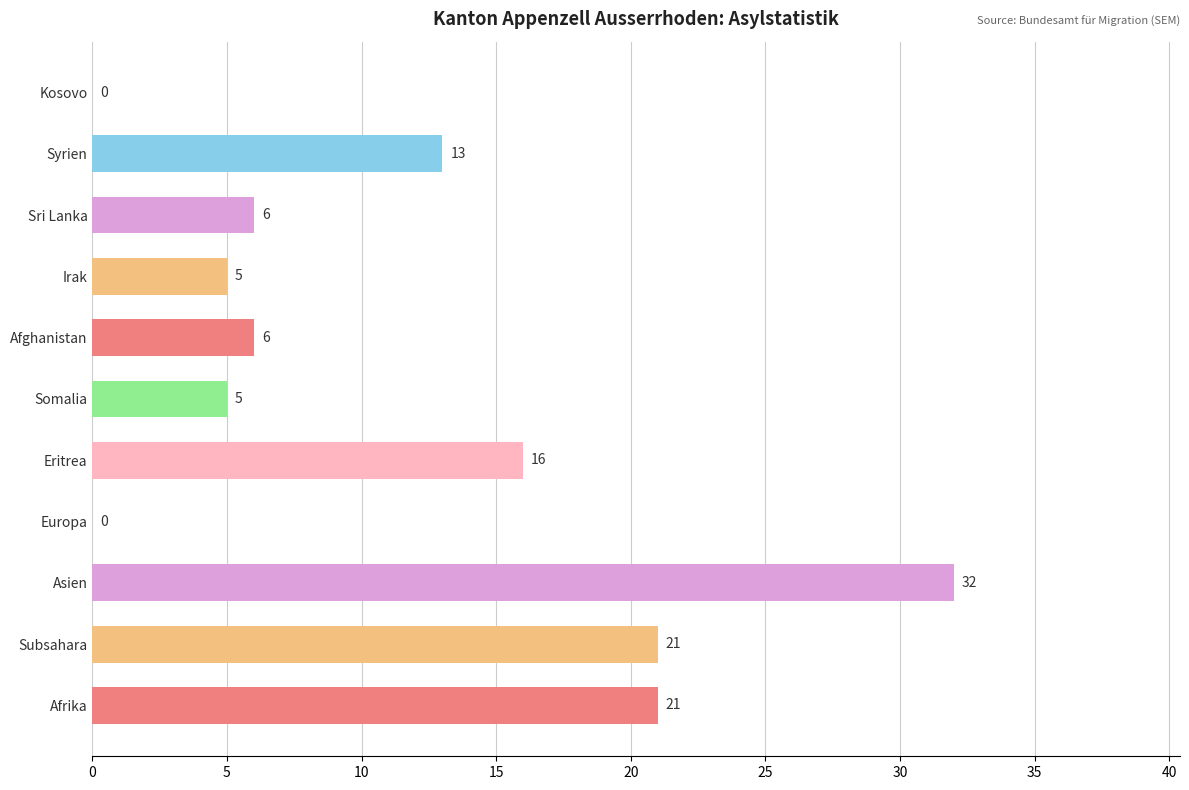

What is the sum of the values at Afghanistan and Sri Lanka?

12